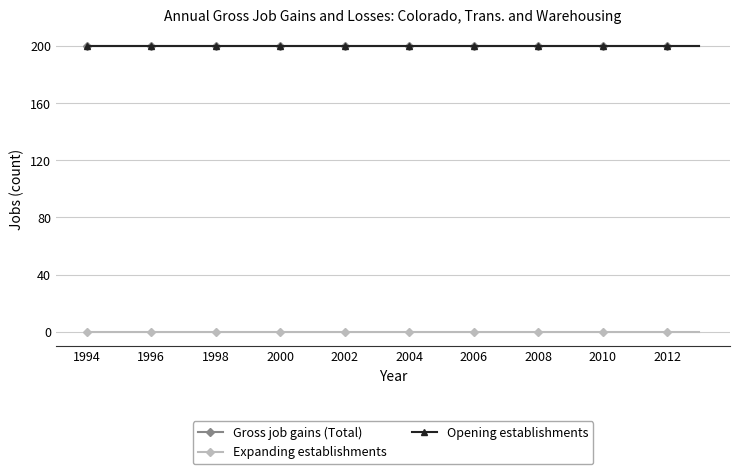

Does the chart have visible grid lines?

Yes